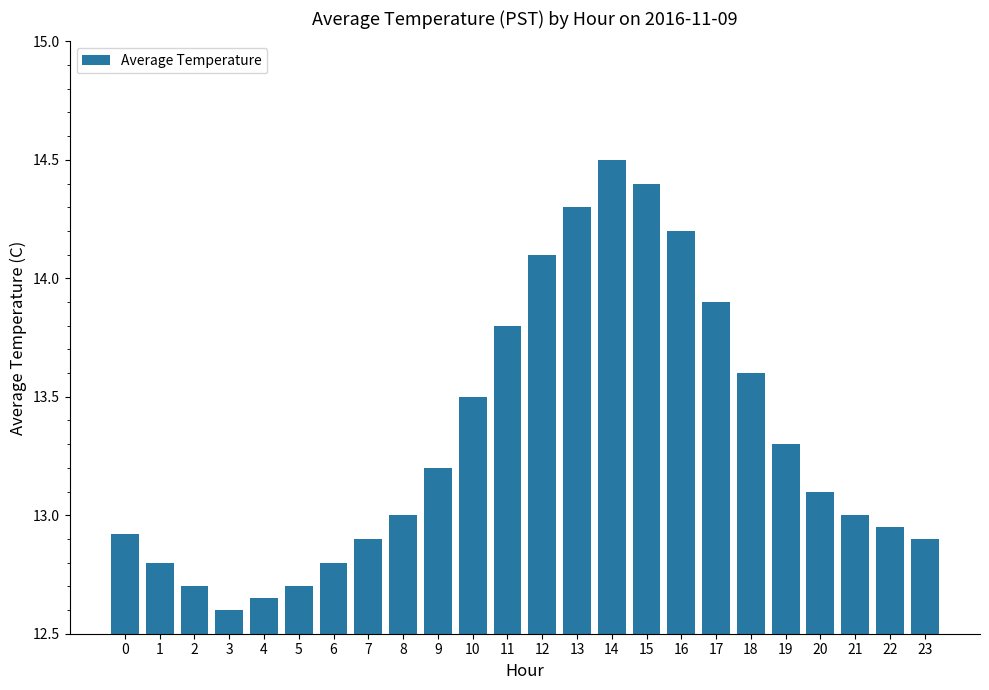

How many bars are there in total?

24